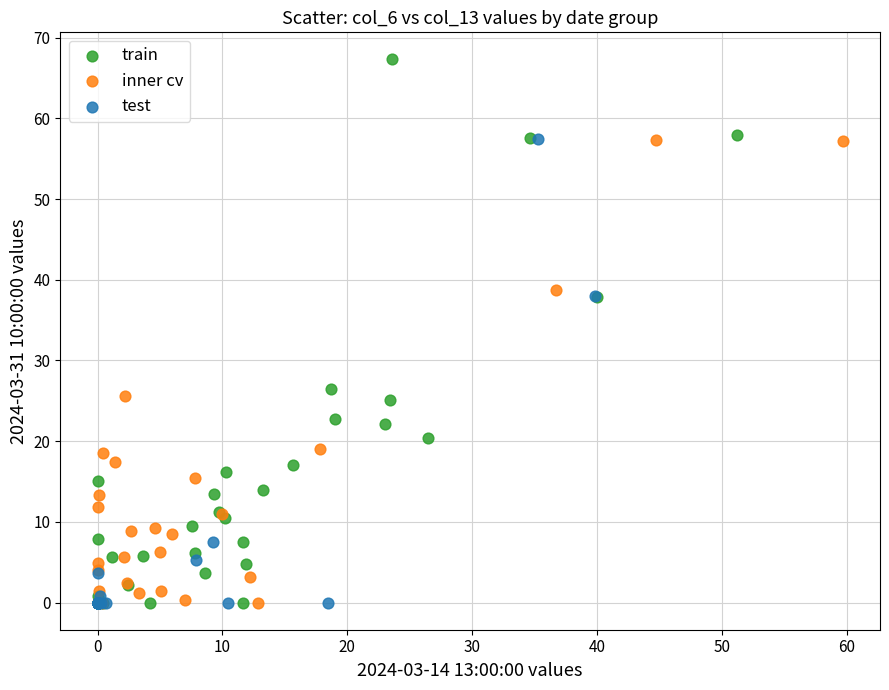

Which series has the widest spread of Y values?

train